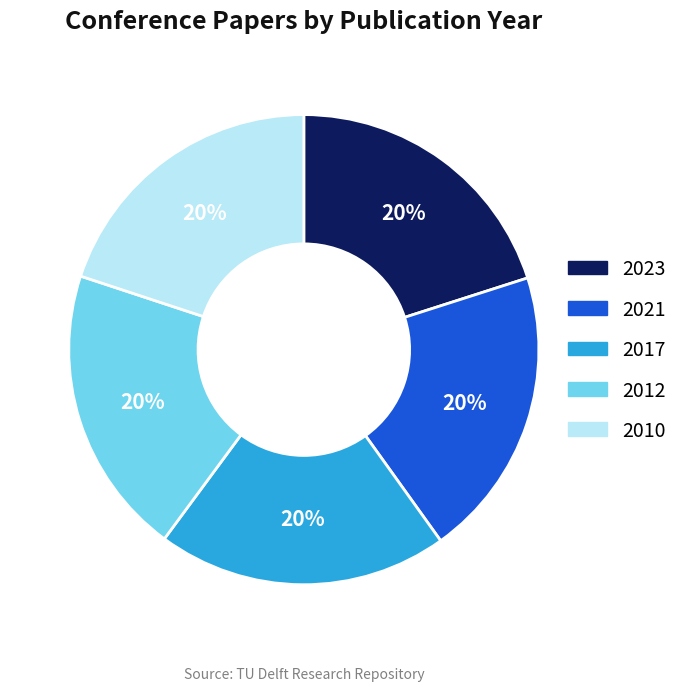

How many slices are in this pie chart?

5